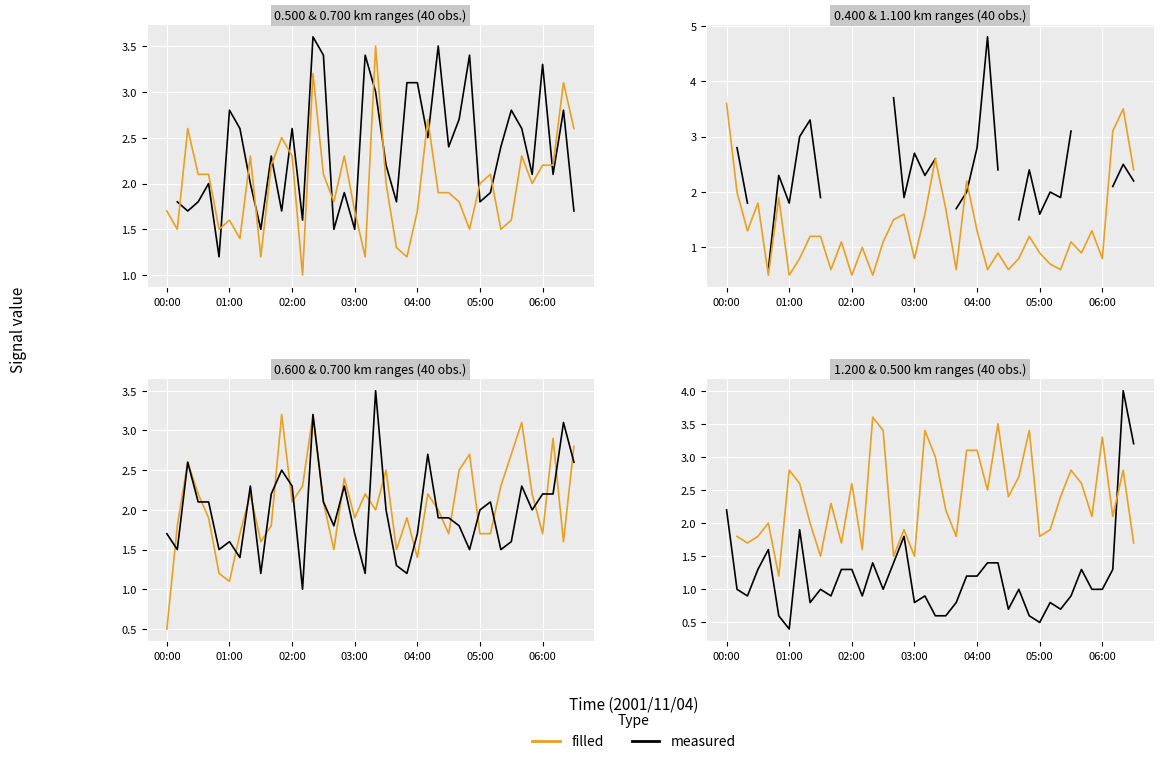

Rank the series at 04:00 from highest to lowest value.

filled, measured